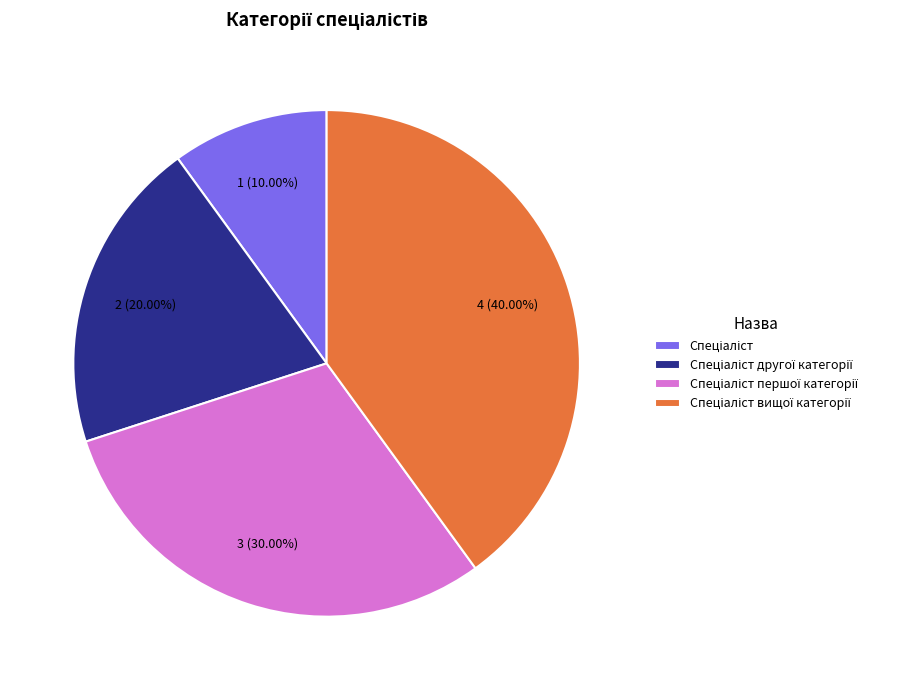

Is there any slice that represents more than half of the pie?

No